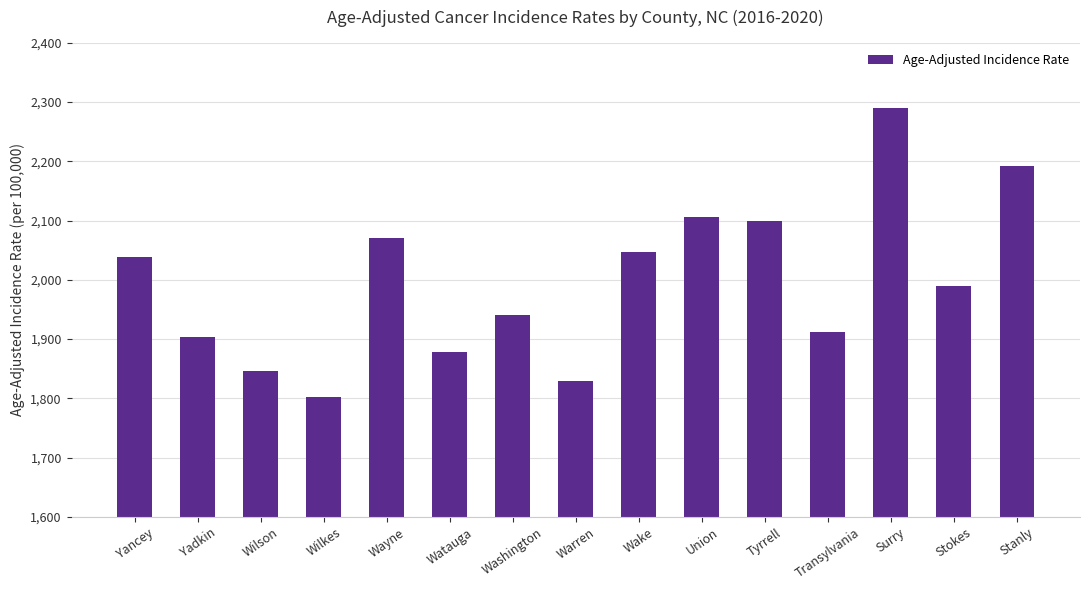

What is the change in value from Yadkin to Watauga?

-25.0